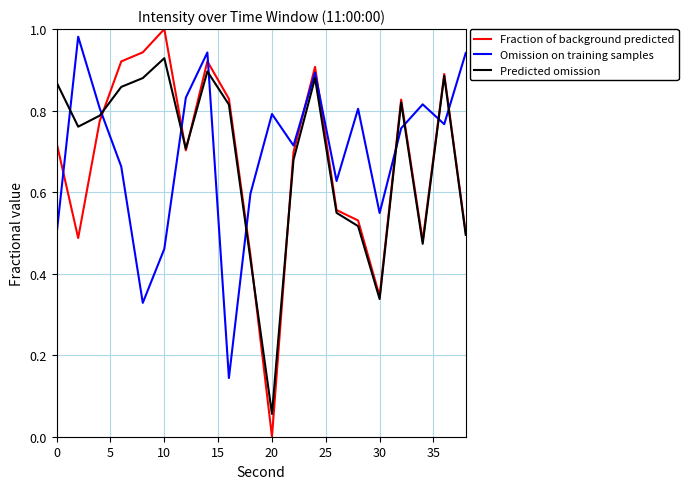

Which series ends up on top after the final intersection of Omission on training samples and Predicted omission?

Omission on training samples